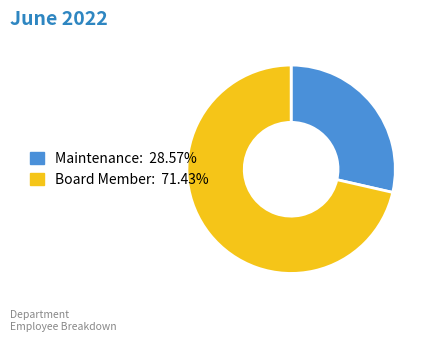

Is there any slice that represents more than half of the pie?

Yes